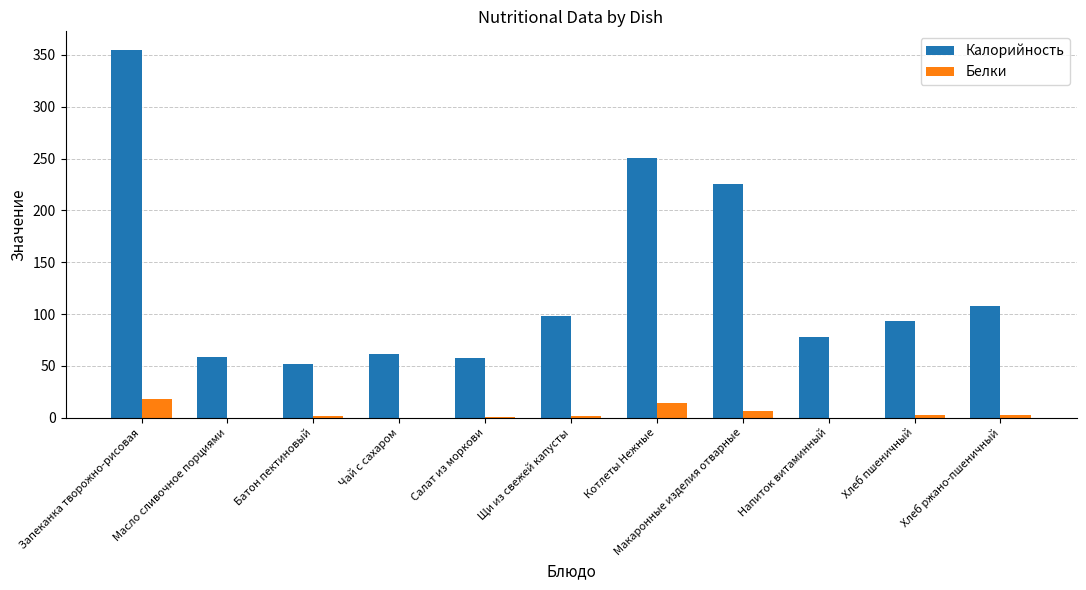

Which label corresponds to the largest value in the chart?

Запеканка творожно-рисовая